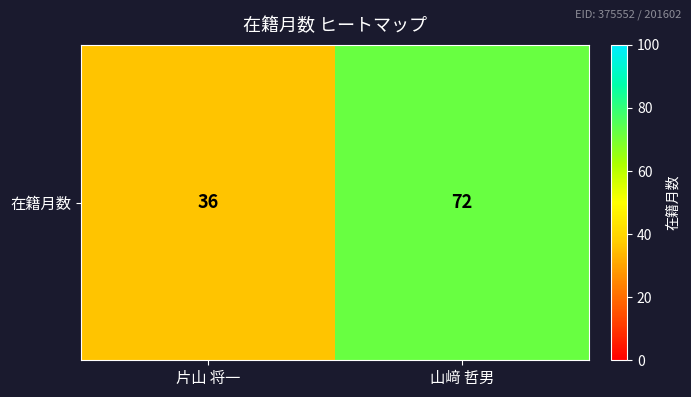

What is the sum of all values?

108